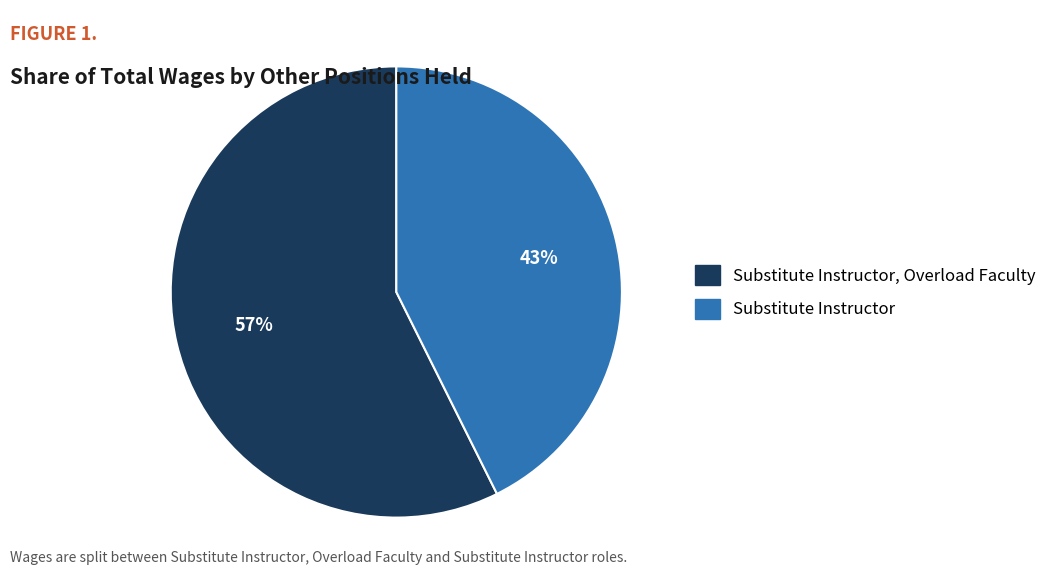

To the nearest percent, what is the average slice percentage?

50%